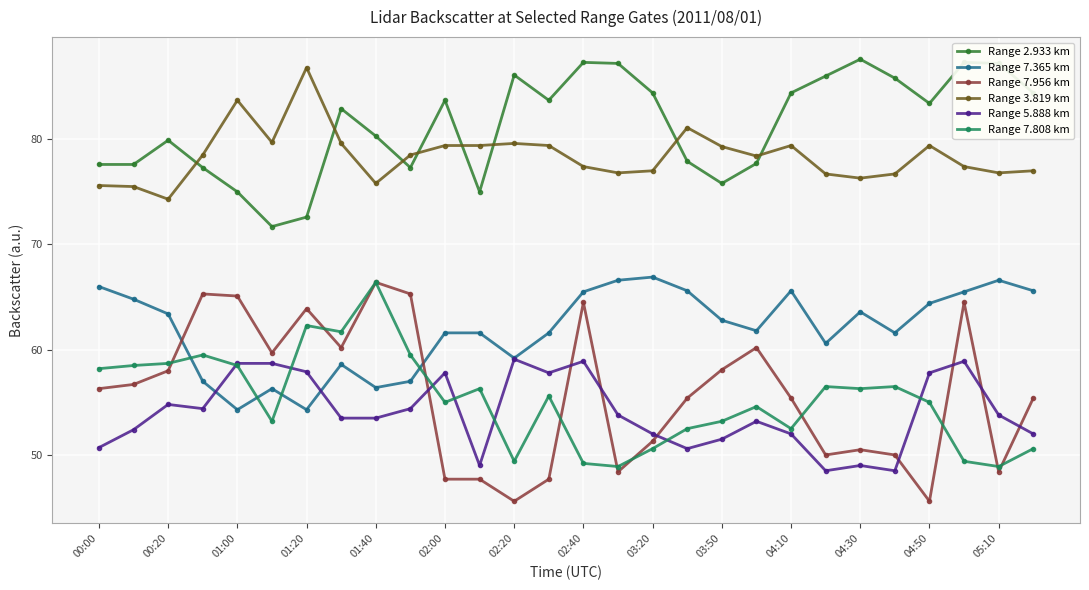

True or false: Range 5.888 km and Range 7.808 km cross at least once.

True